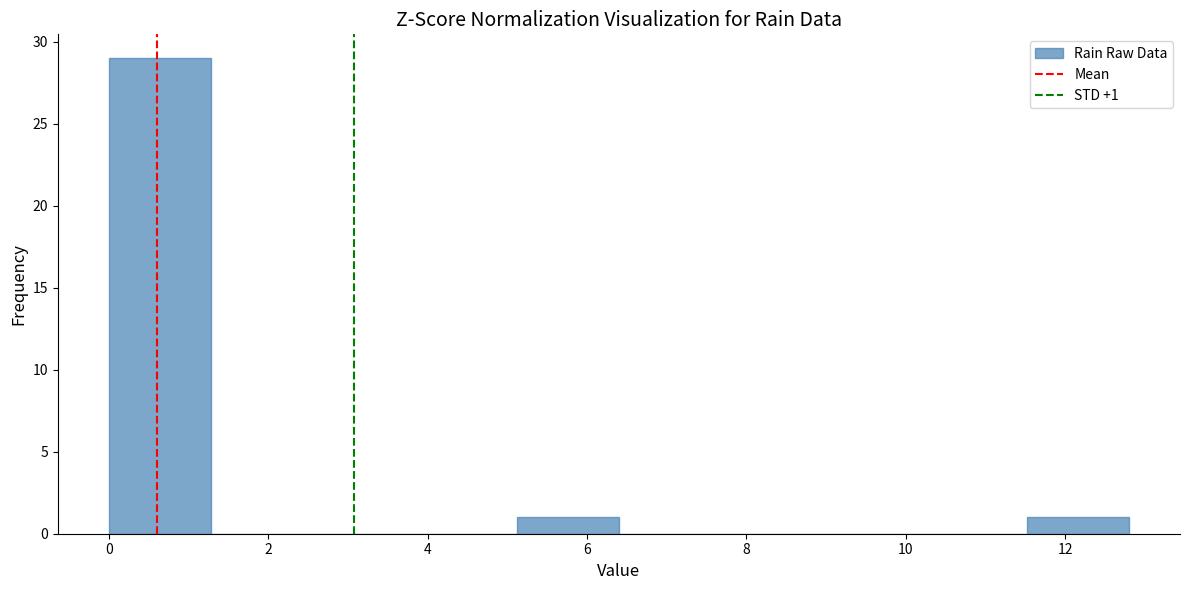

Which range on the x-axis has the tallest bar?

0.00 to 1.28